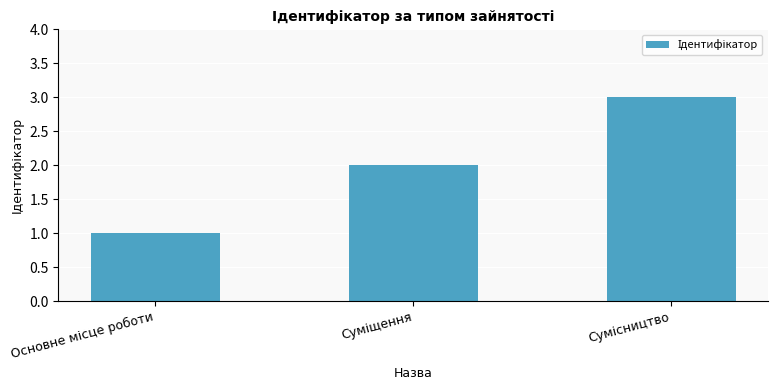

What is the sum of all values?

6